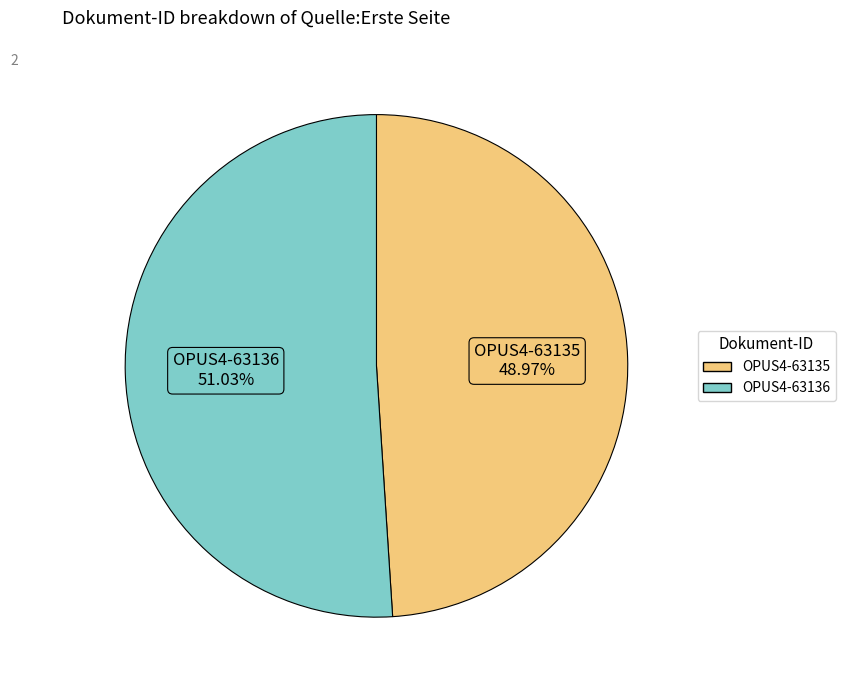

How many slices are in this pie chart?

2